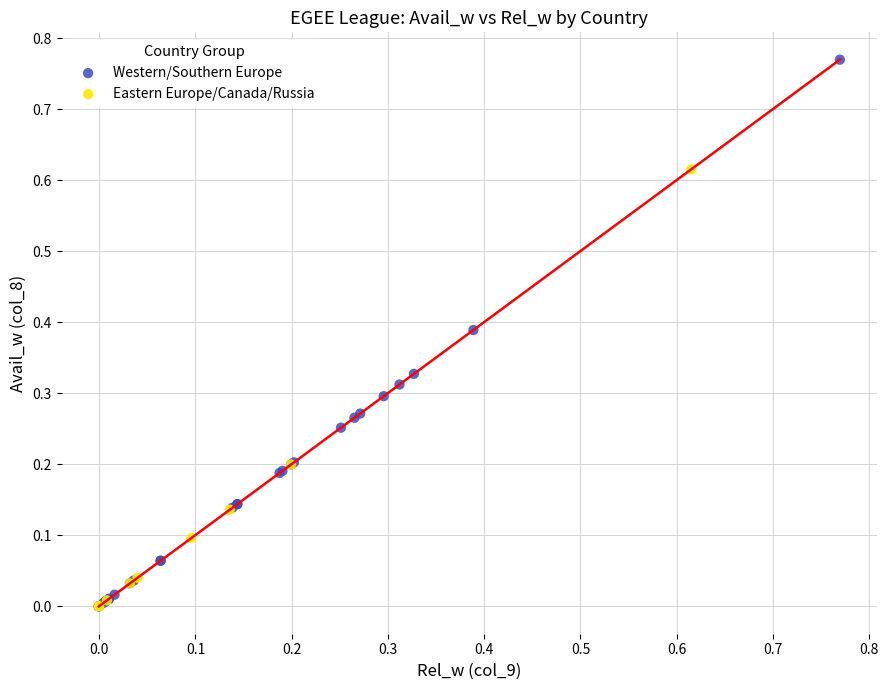

Which series has the widest spread of Y values?

Western/Southern Europe